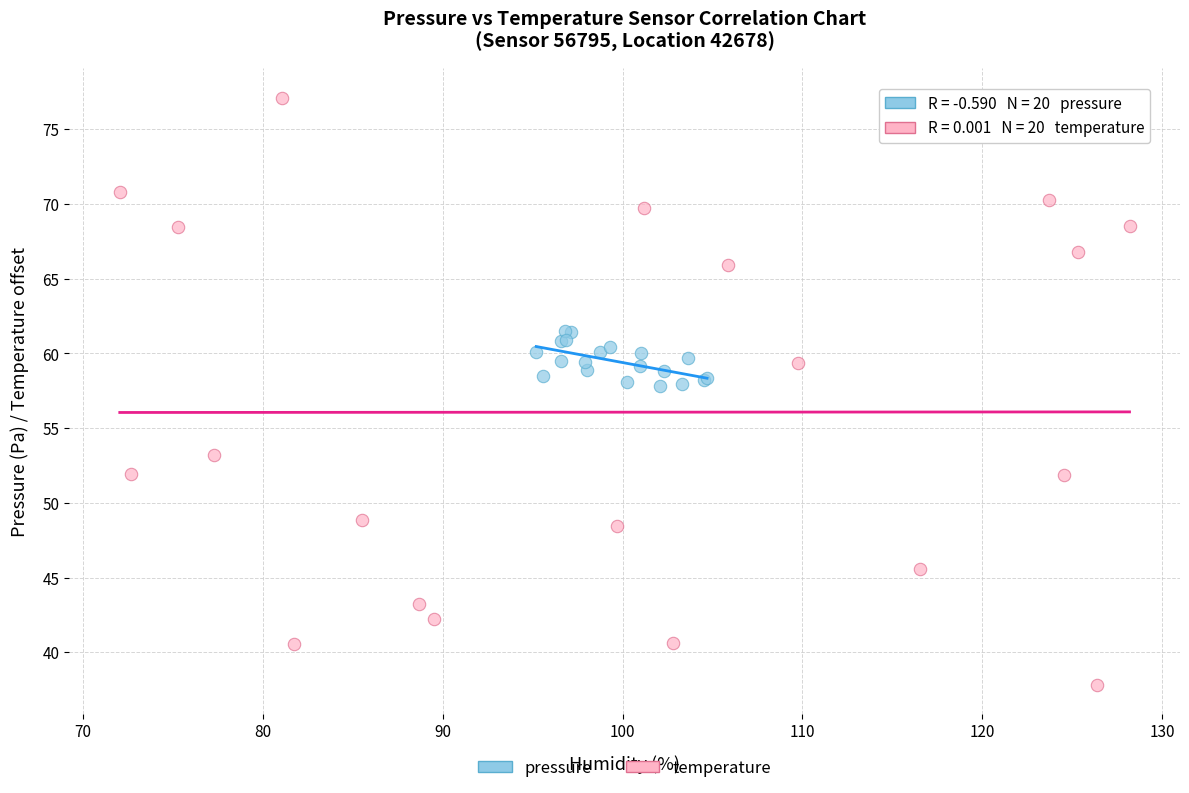

What are all the series names shown in the legend?

pressure, temperature